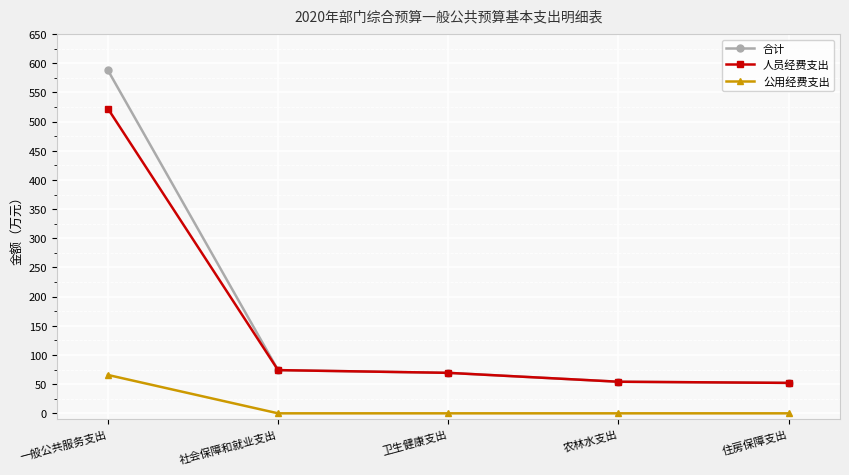

Read the 合计 value at 农林水支出.

54.2